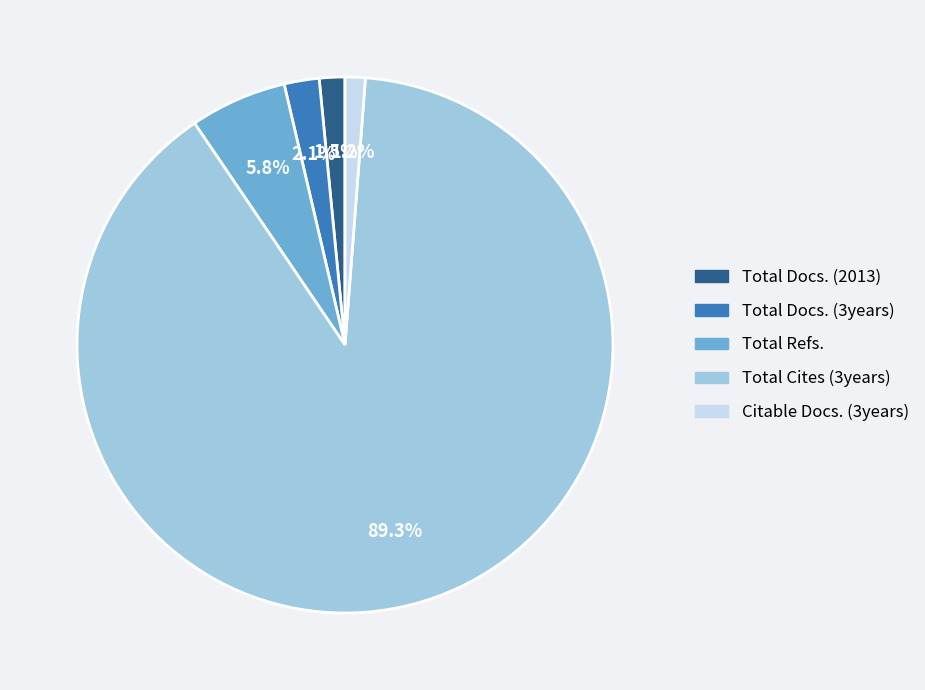

Which category has the biggest portion of the pie?

Total Cites (3years)